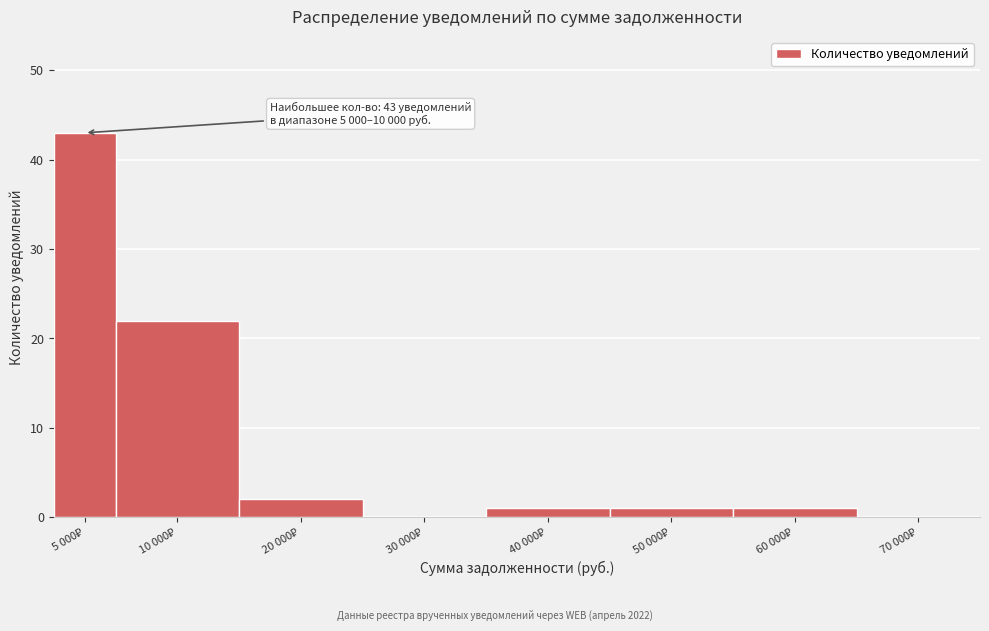

What is the maximum value shown in the chart?

43